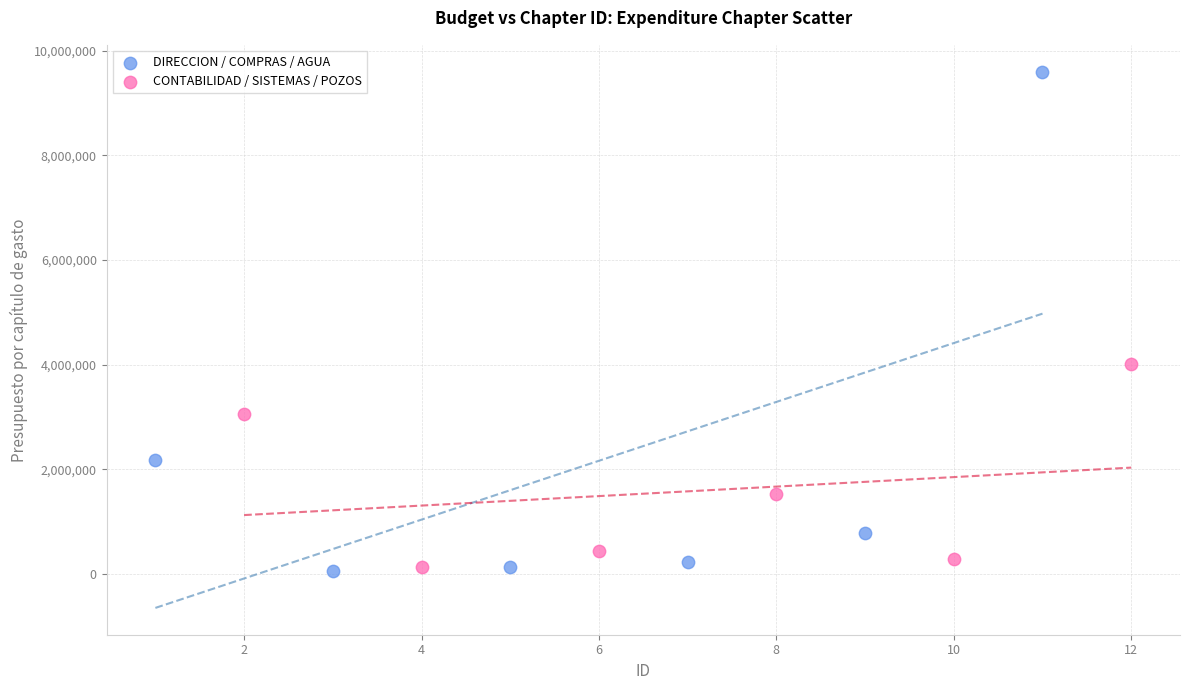

Which series reaches the maximum Y coordinate?

DIRECCION / COMPRAS / AGUA